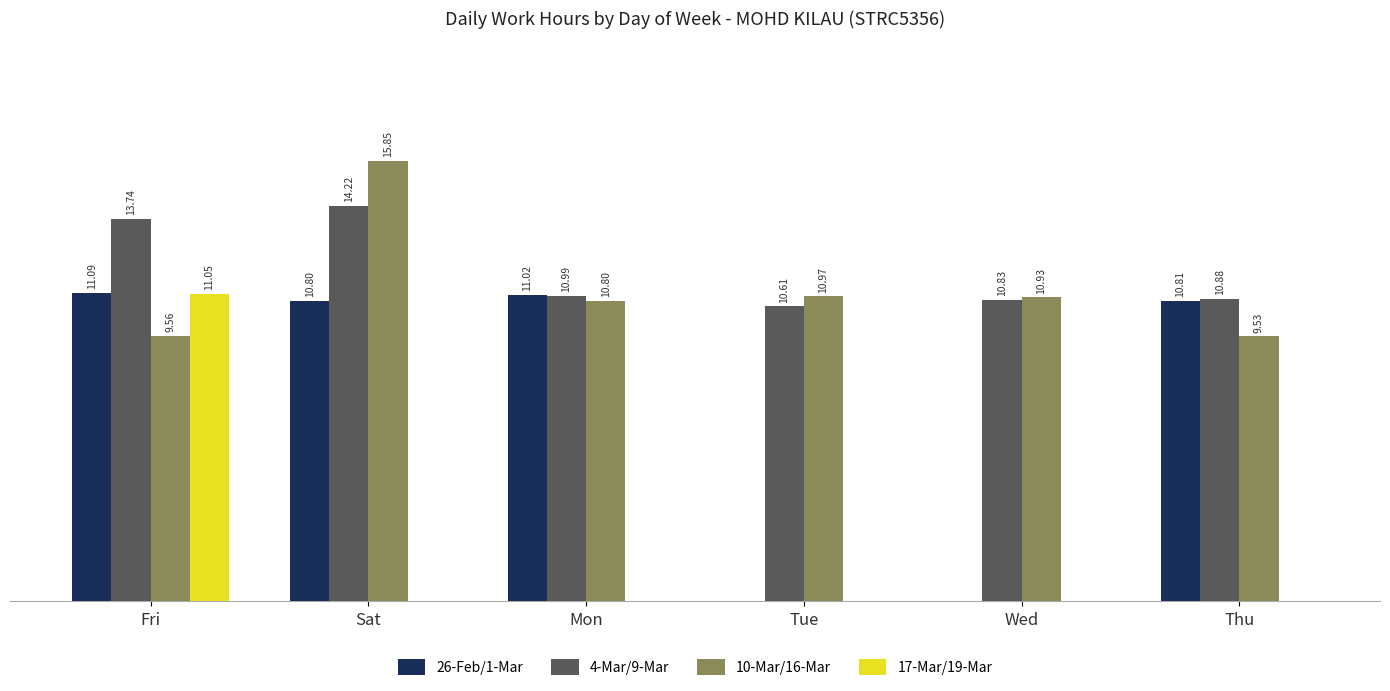

Which series has the largest total across all categories?

4-Mar/9-Mar